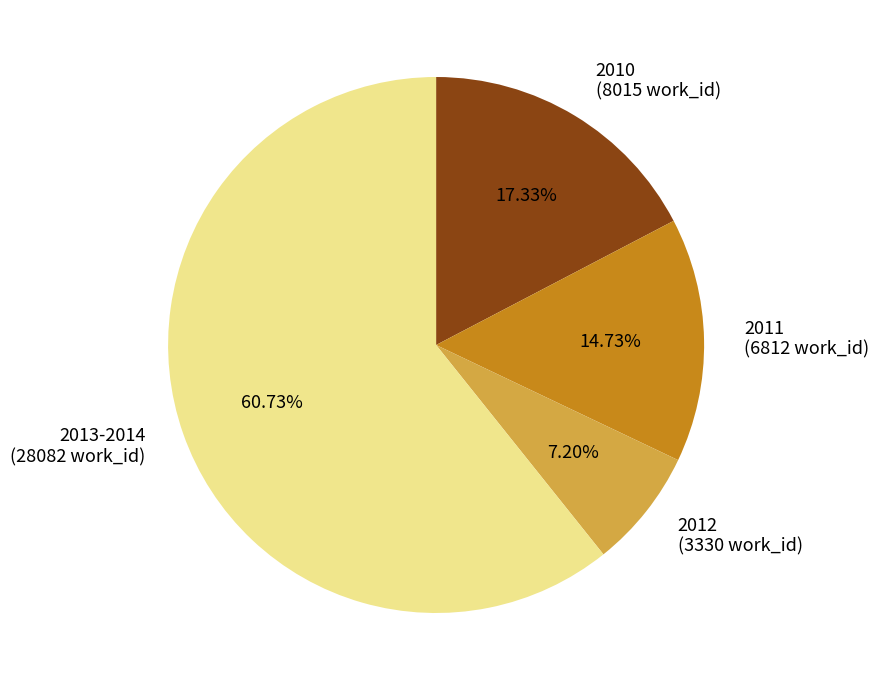

Does any single category account for the majority?

Yes